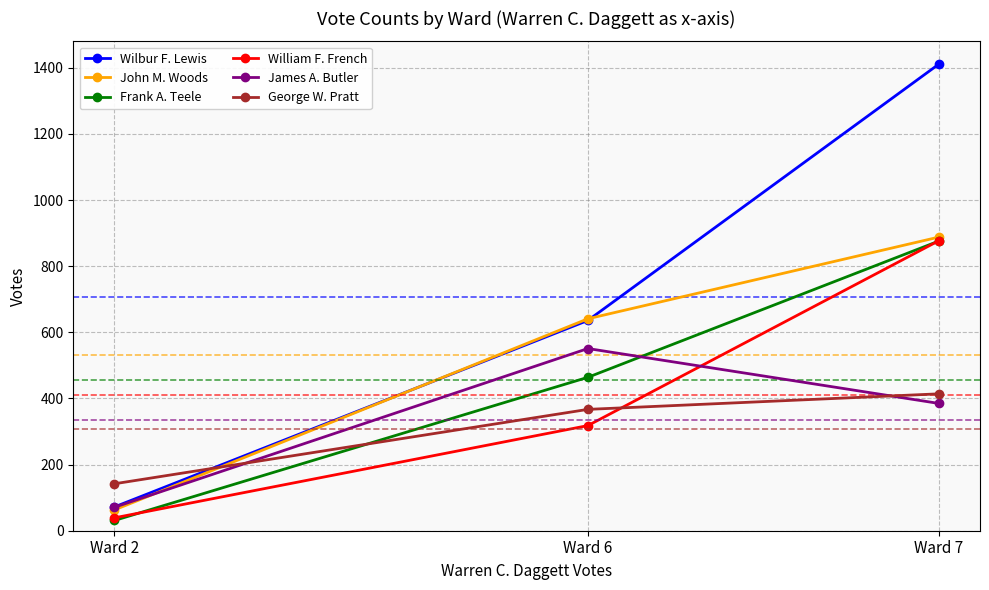

How many lines are shown in the chart?

6